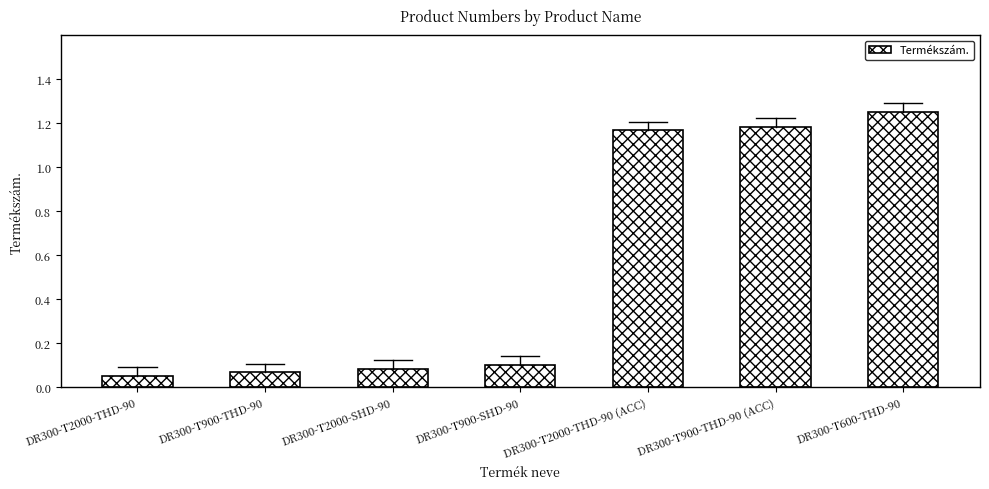

The value at DR300-T2000-THD-90 (ACC) is 1.2. True or false?

True